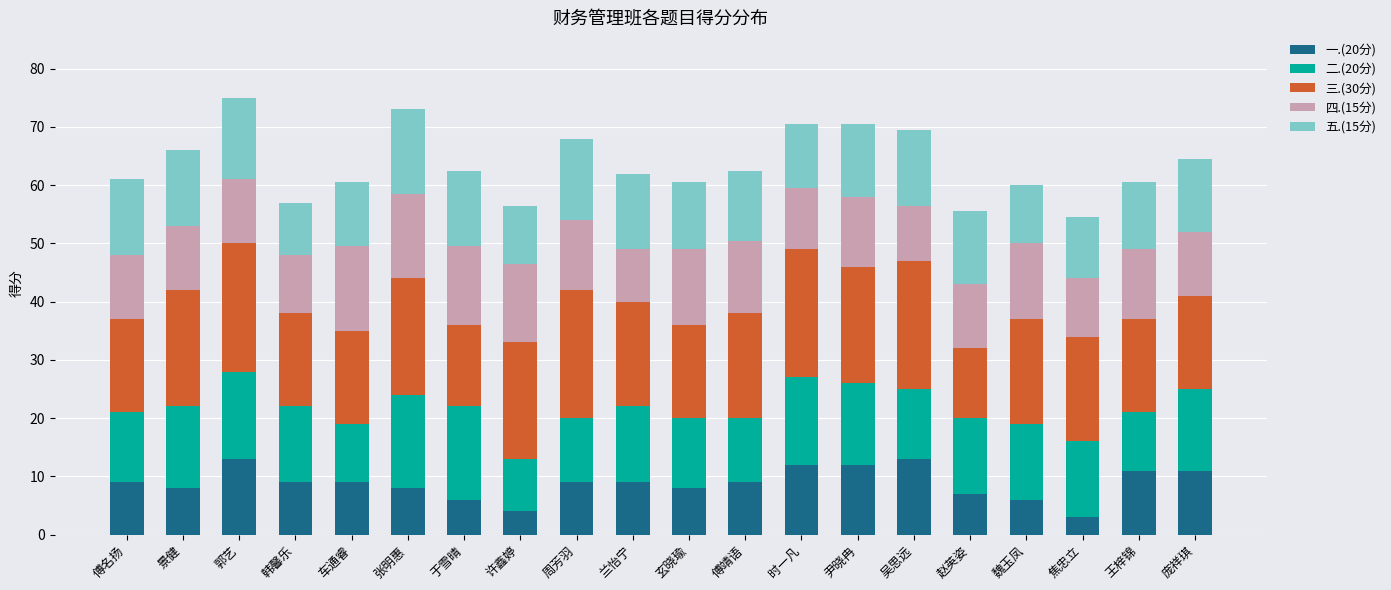

Count the number of data series in this chart.

5